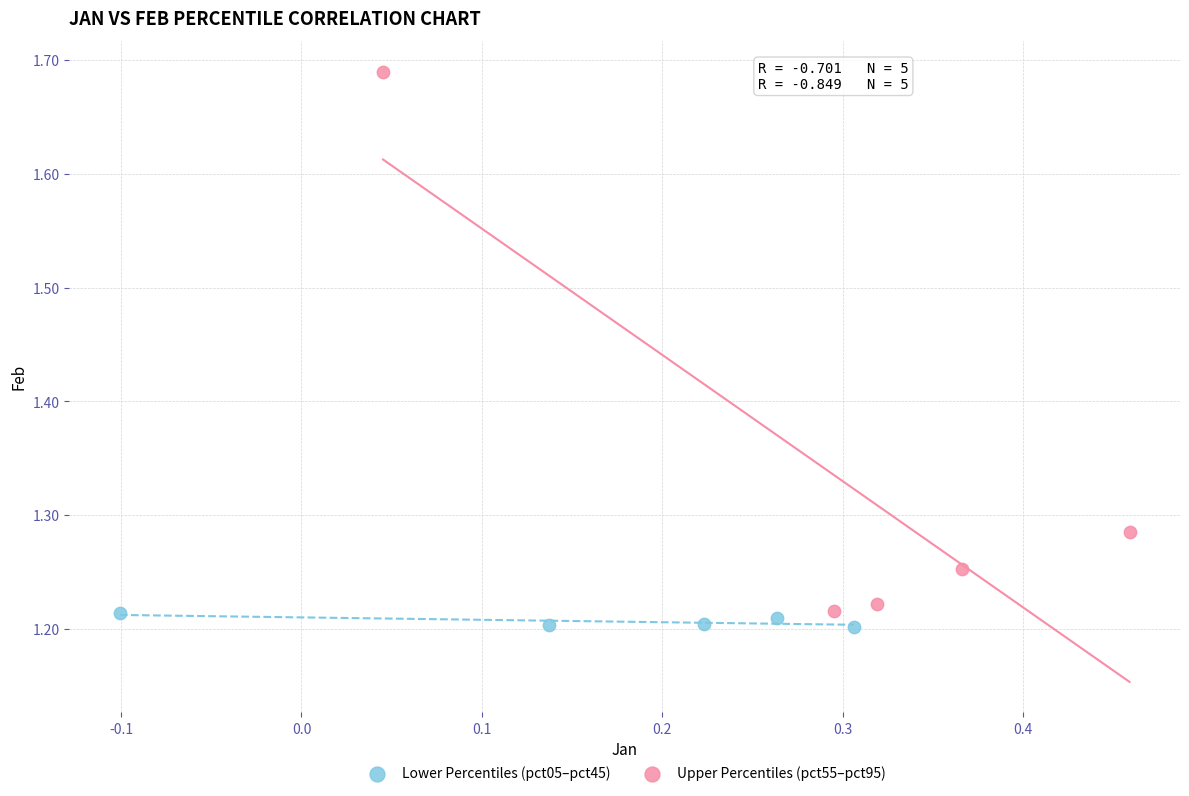

Which series contains the highest Y value?

Upper Percentiles (pct55–pct95)